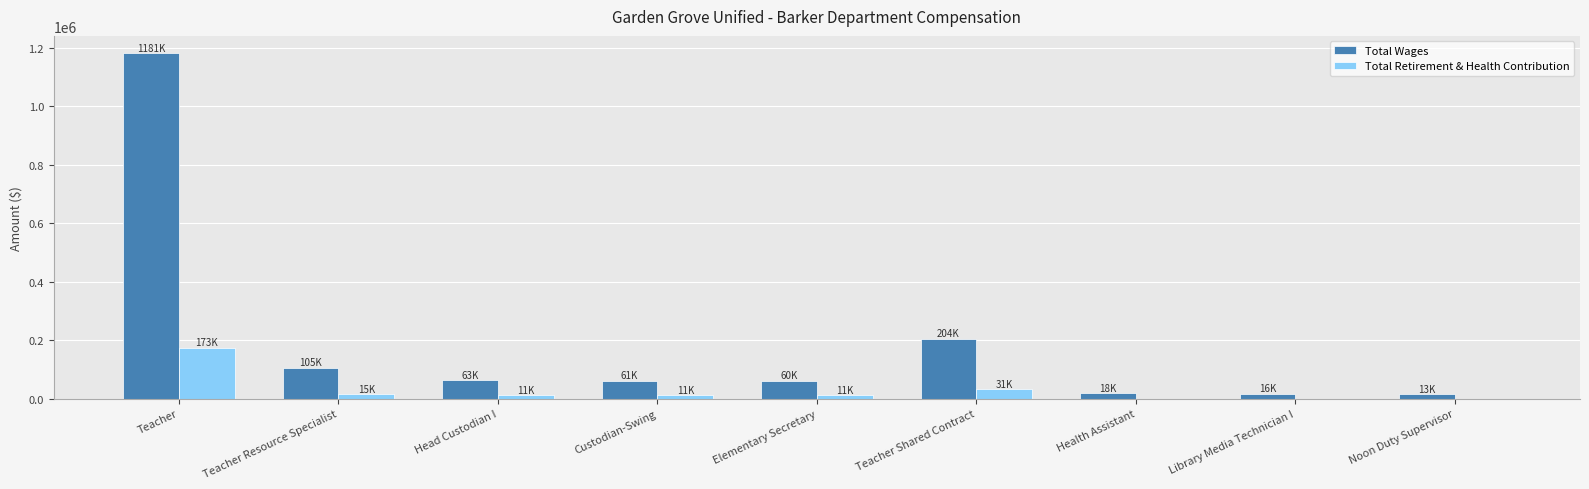

Is it true that Total Wages equals 204670 at Teacher Shared Contract?

True